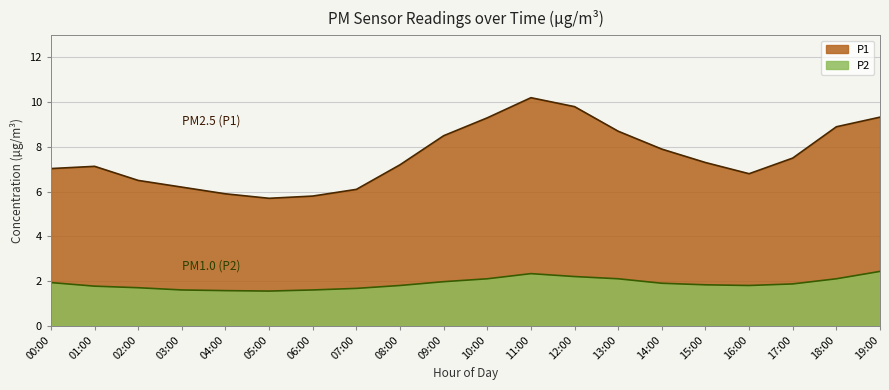

Where is the first local maximum for P1?

01:00